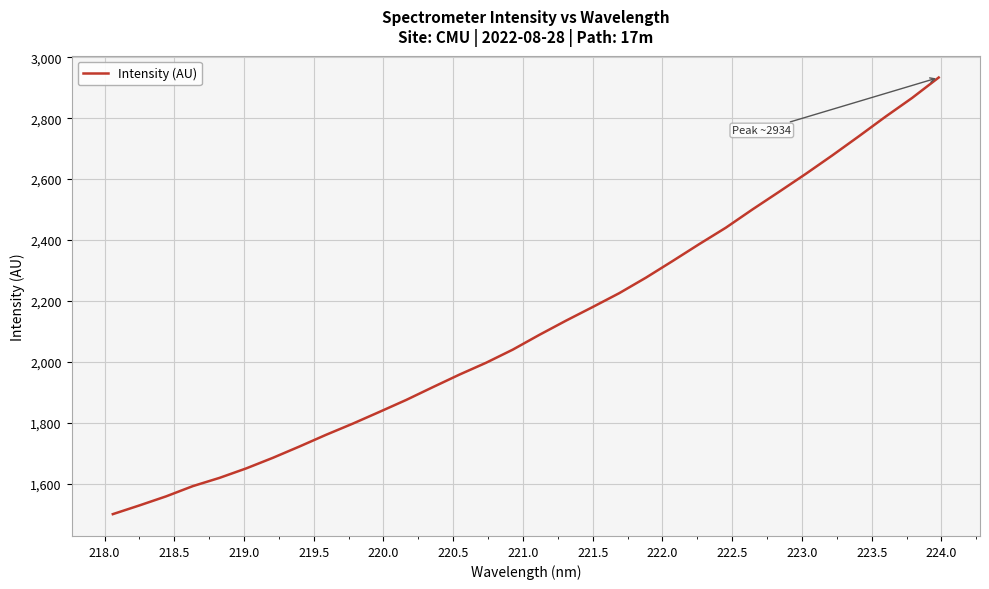

What is the greatest value displayed?

2933.5